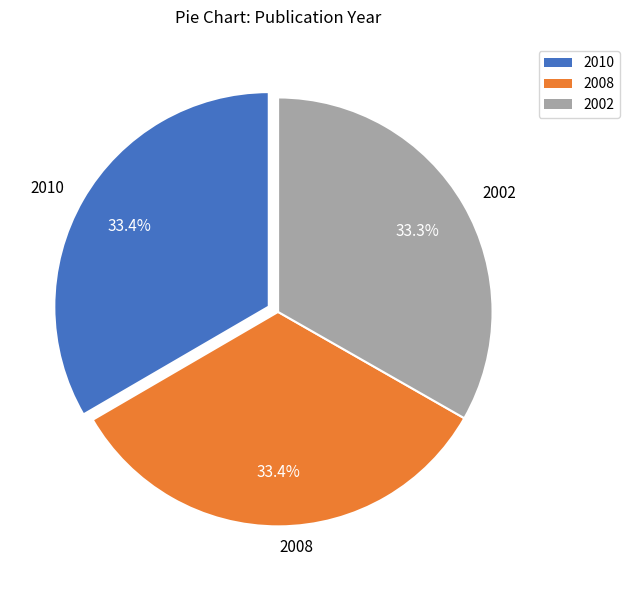

The 2010 slice represents 23% of the pie. True or false?

False